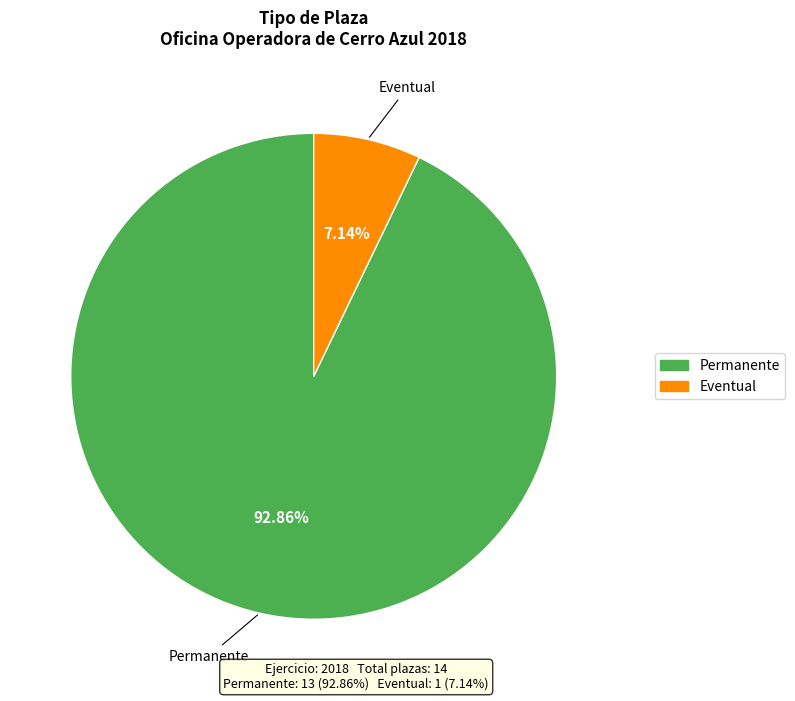

To the nearest percent, what is the average slice percentage?

50%